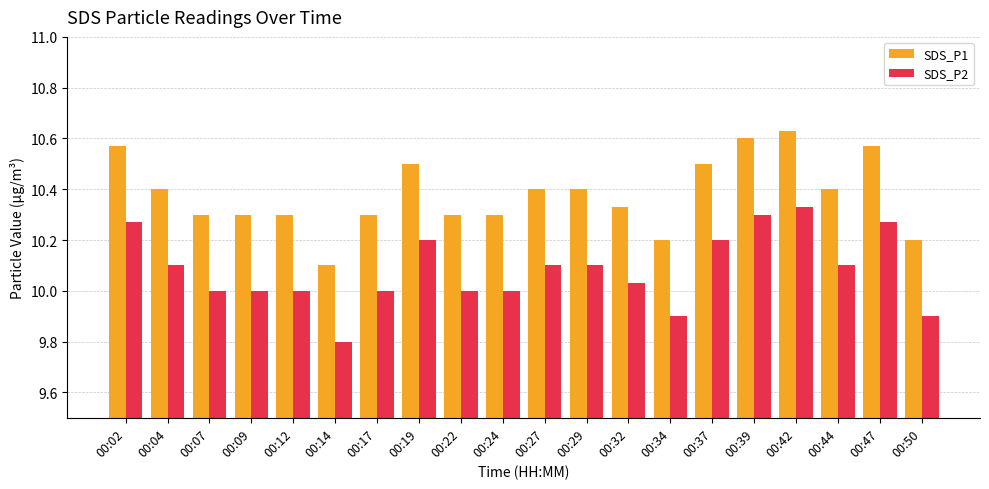

Is it true that SDS_P2 equals 10.2 at 00:19?

True